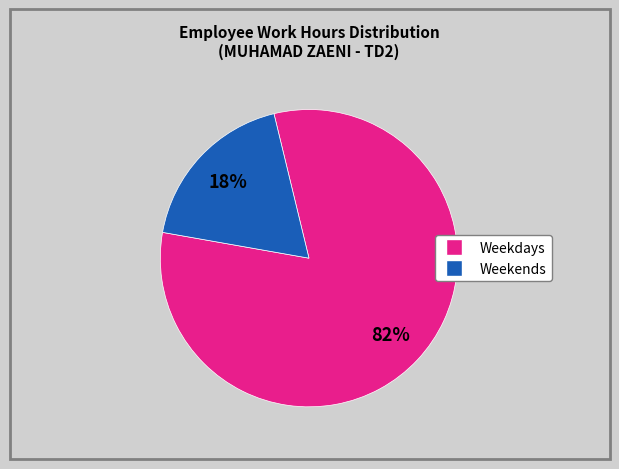

Does any single category account for the majority?

Yes